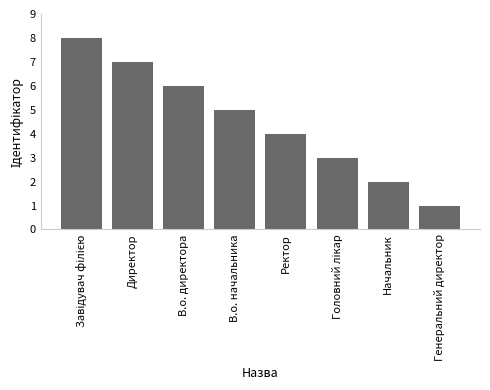

Count the number of categories in the chart.

8